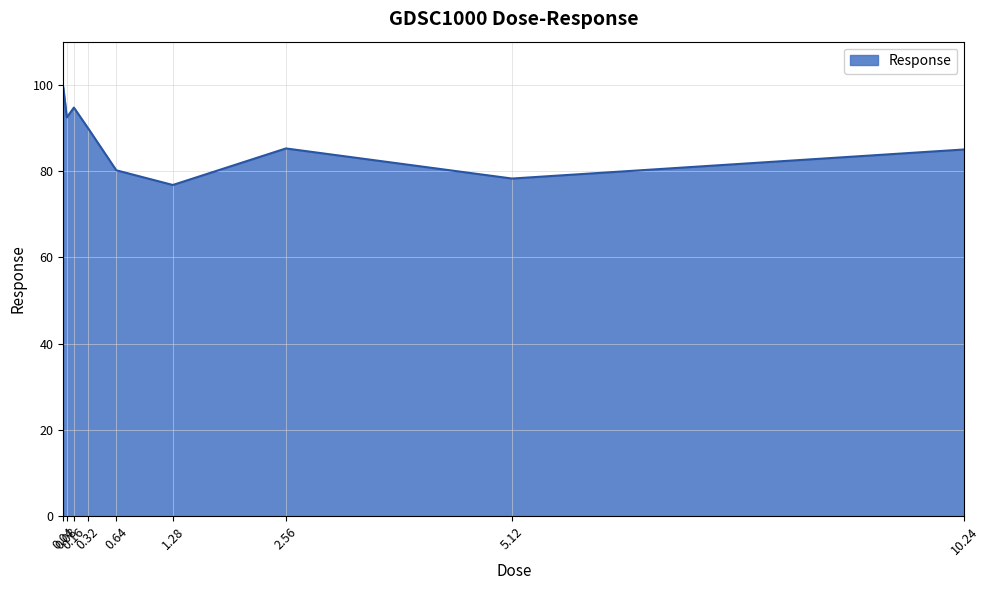

What is the greatest value displayed?

99.4